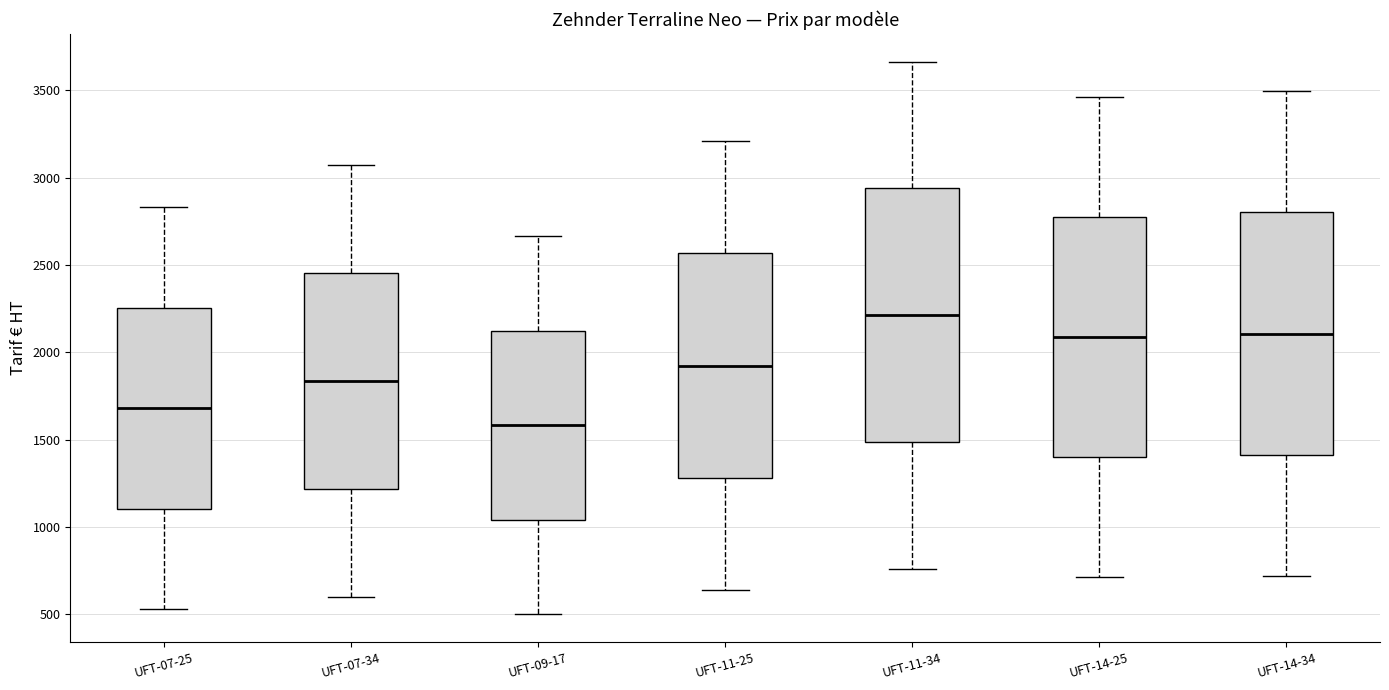

Comparing the boxes themselves (not the whiskers), which one is the tallest?

UFT-11-34